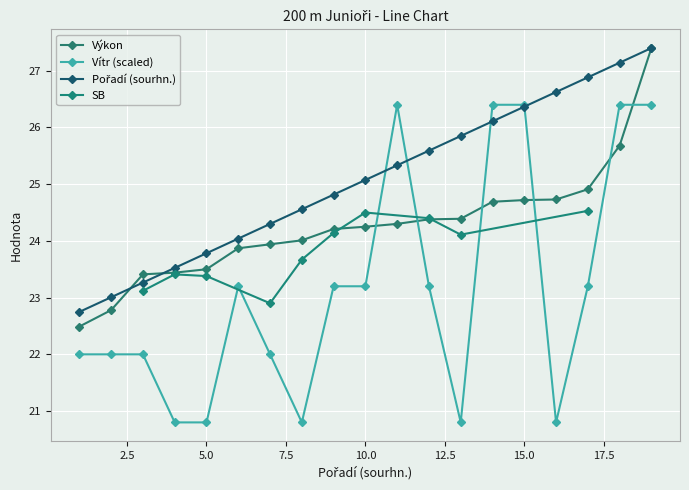

What is the maximum value for Výkon?

27.4